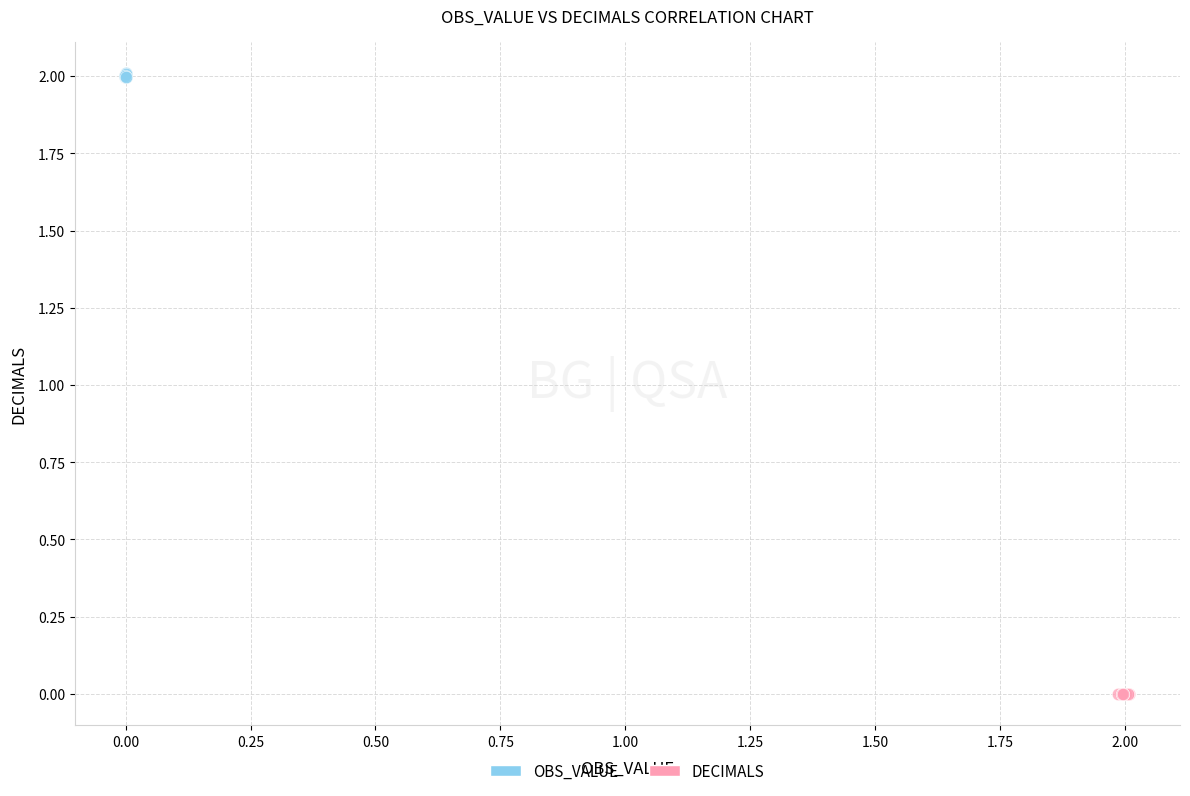

Which series reaches the maximum Y coordinate?

OBS_VALUE